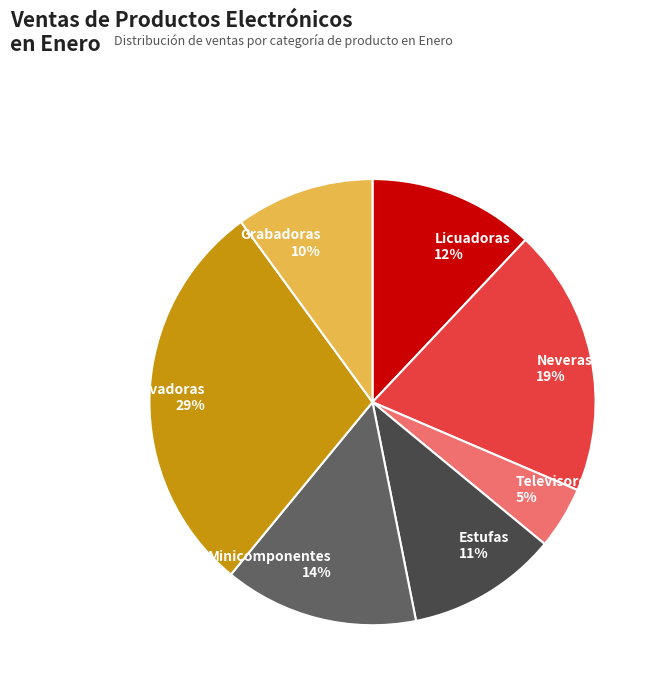

Is it true that Lavadoras is 29% of the pie?

True